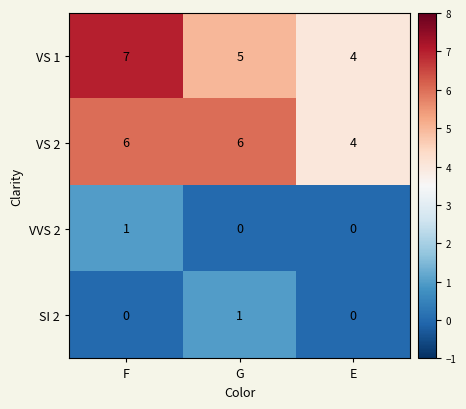

Which series has the largest range (max minus min)?

VS 1